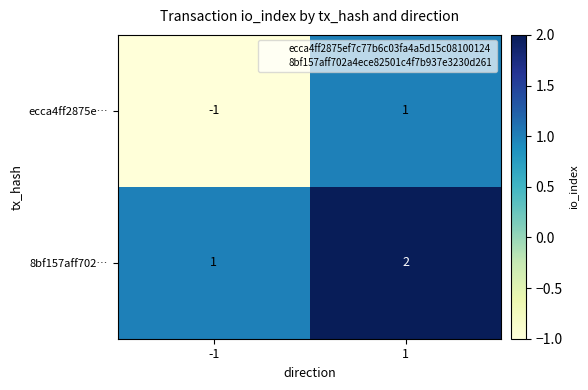

Which category has the highest value across all series?

1